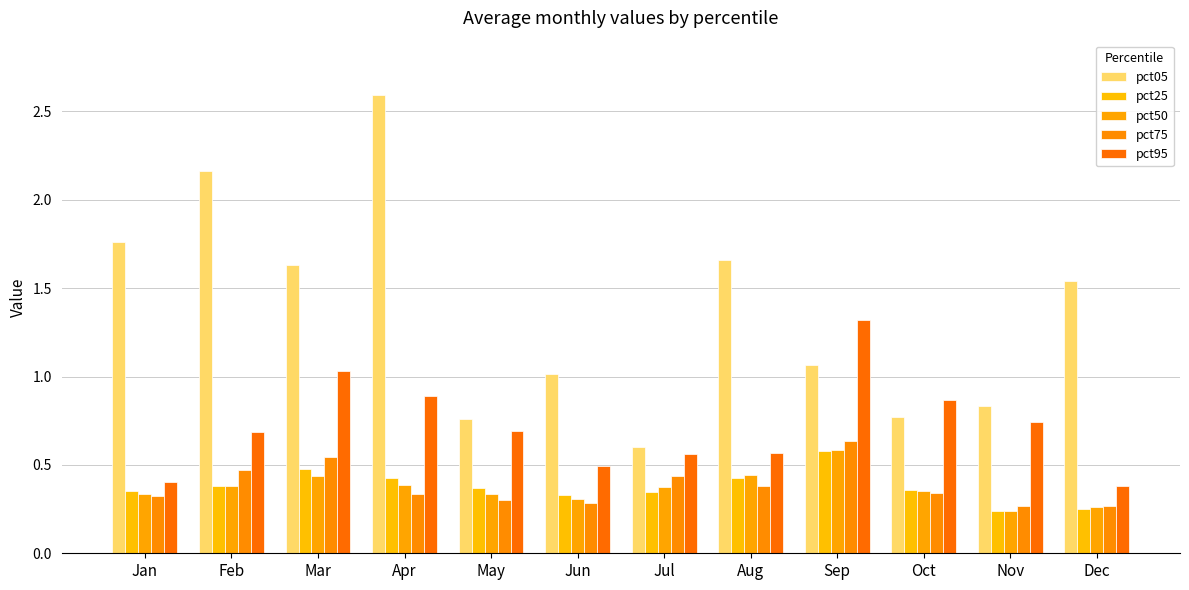

The value of pct25 at Oct is 0.4. True or false?

True